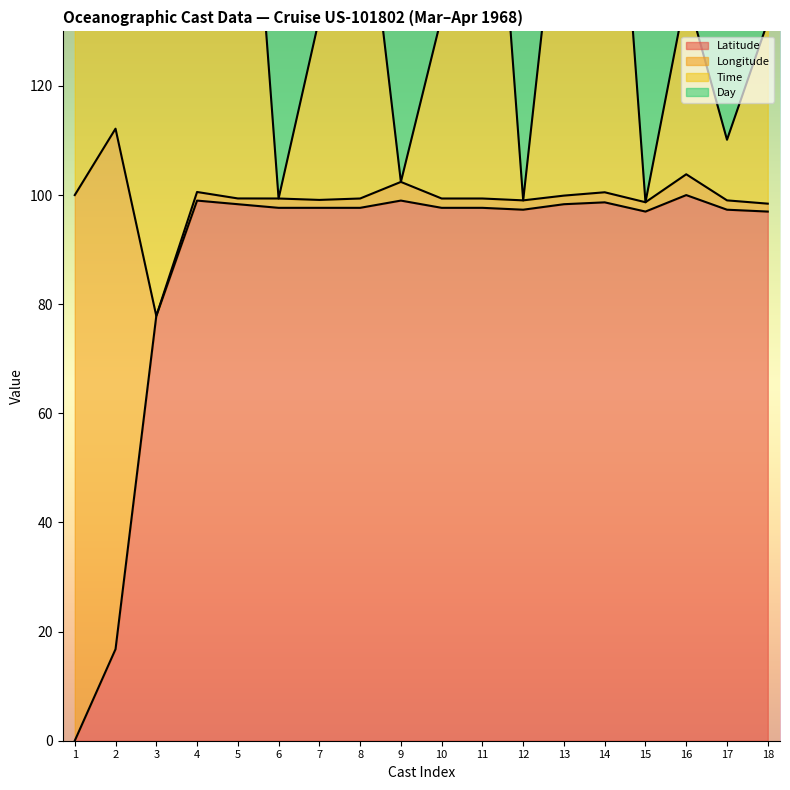

Is it true that Latitude equals 98.7 at 14?

True